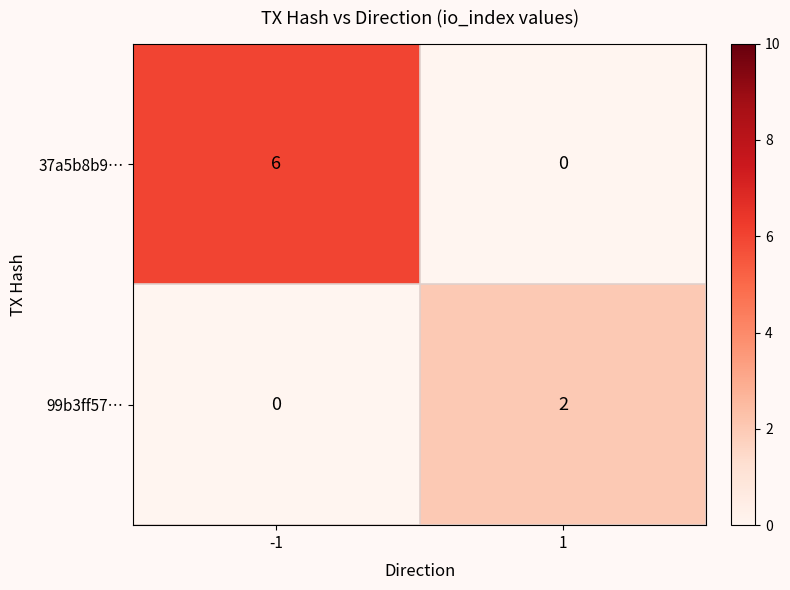

What is the difference between the 37a5b8b9… values at -1 and 1?

6